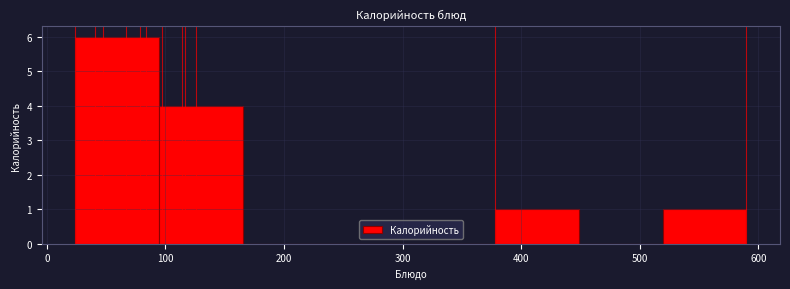

Reading left to right, list every bar in this chart as the range it spans on the x-axis followed by its height. Neither the bar edges nor the heights are printed on the chart, so give them approximately, as read against the axes.

20 to 90: 6
90 to 170: 4
170 to 240: 0
240 to 310: 0
310 to 380: 0
380 to 450: 1
450 to 520: 0
520 to 590: 1